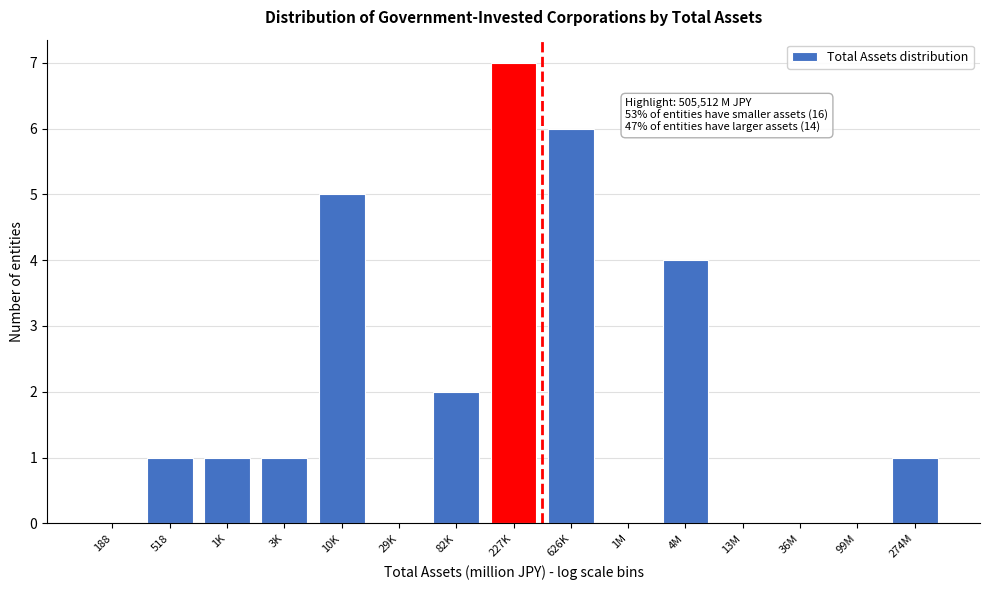

Reading left to right, list all the values displayed in this chart.

188=0	518=1	1K=1	3K=1	10K=5	29K=0	82K=2	227K=7	626K=6	1M=0	4M=4	13M=0	36M=0	99M=0	274M=1